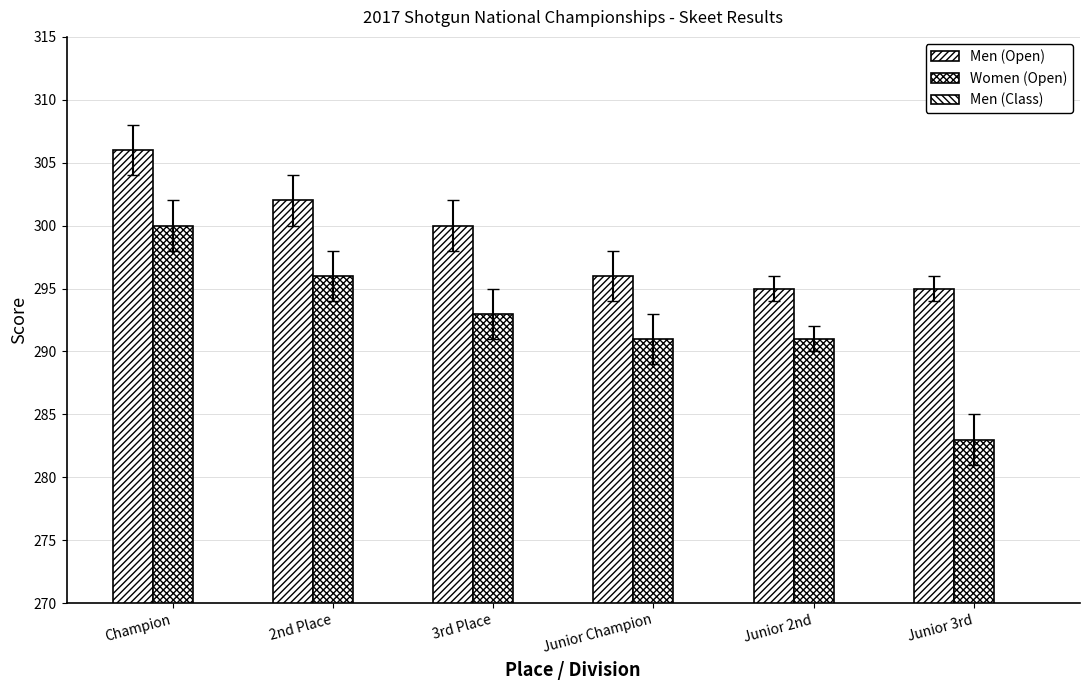

Between Junior Champion and Junior 3rd, which is larger?

Junior Champion